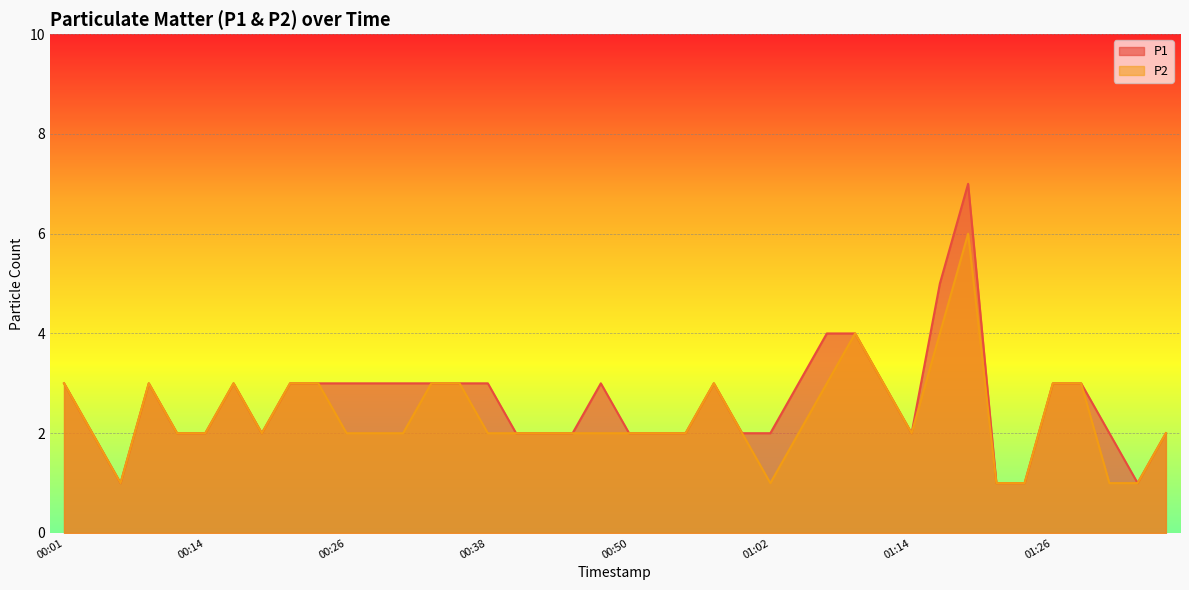

Is the value of P1 at 01:22 greater than the value of P2 at 00:16?

No